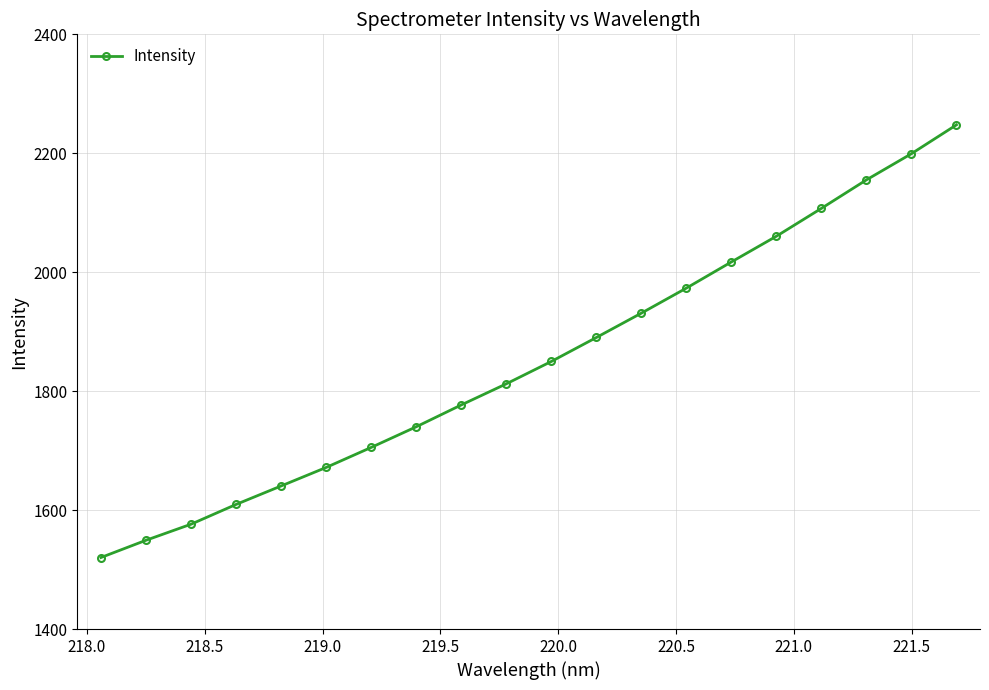

How many lines are shown in the chart?

1